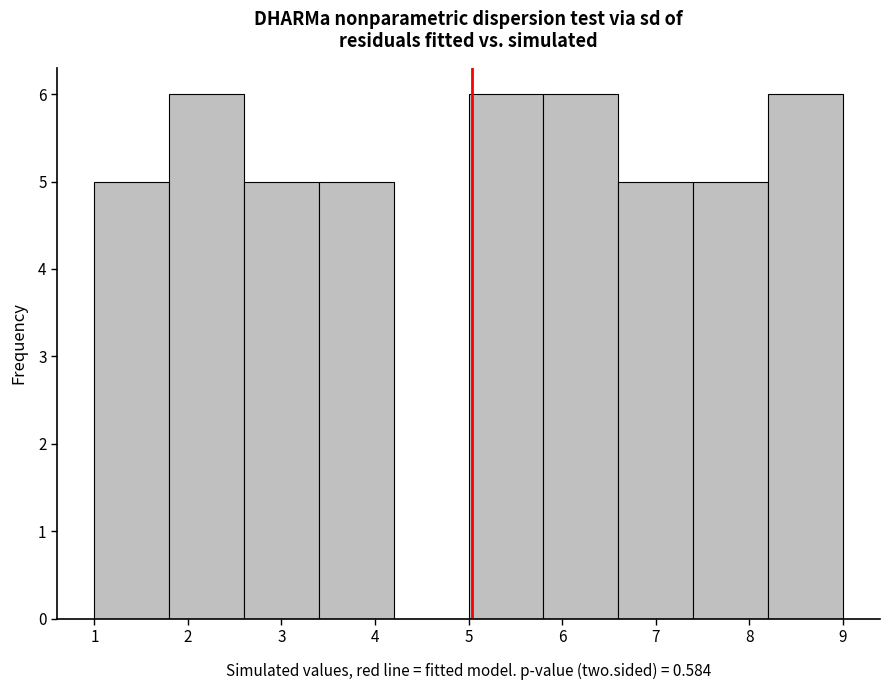

Reading left to right, list every bar in this chart as the range it spans on the x-axis followed by its height. The values are not printed on the chart, so give them approximately, as read against the axis.

1.0 to 1.8: 5
1.8 to 2.6: 6
2.6 to 3.4: 5
3.4 to 4.2: 5
4.2 to 5.0: 0
5.0 to 5.8: 6
5.8 to 6.6: 6
6.6 to 7.4: 5
7.4 to 8.2: 5
8.2 to 9.0: 6